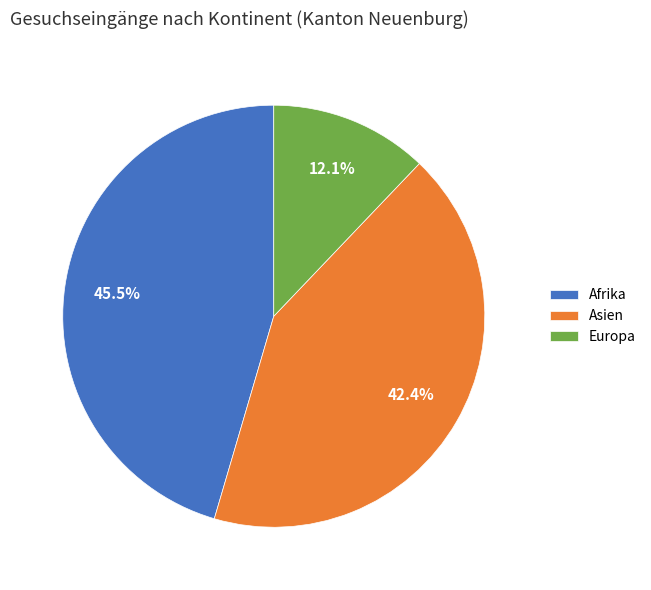

Rank the categories by value from lowest to highest.

Europa, Asien, Afrika